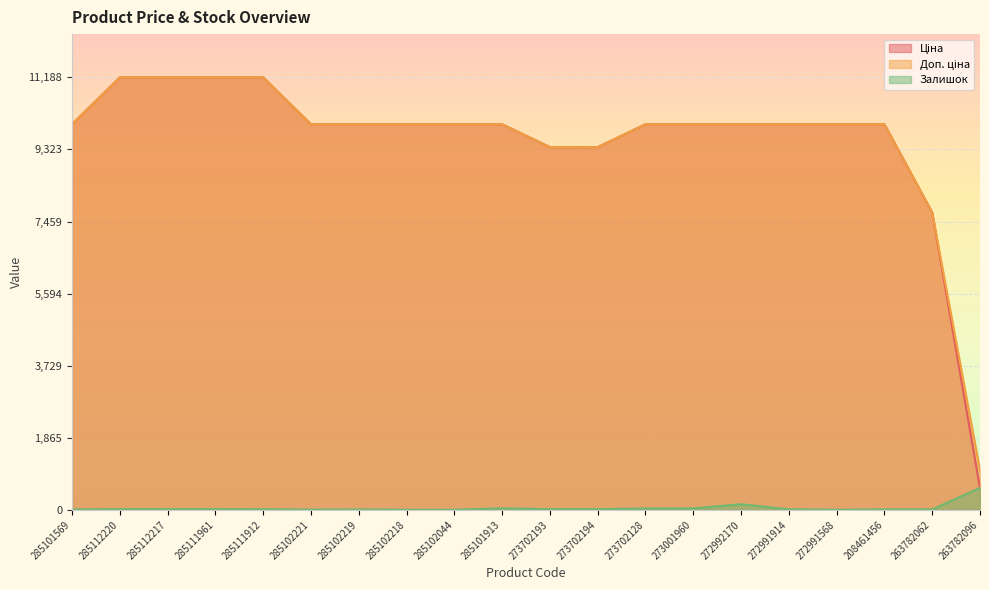

How many intersections are there between Залишок and Ціна?

1